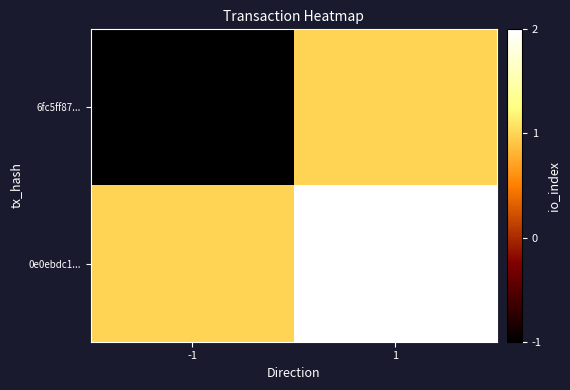

What is the smallest value displayed?

-1